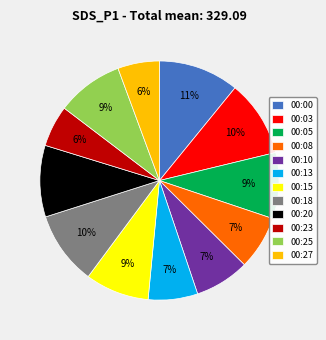

To the nearest percent, what is the difference between the largest and smallest slice percentages?

5%